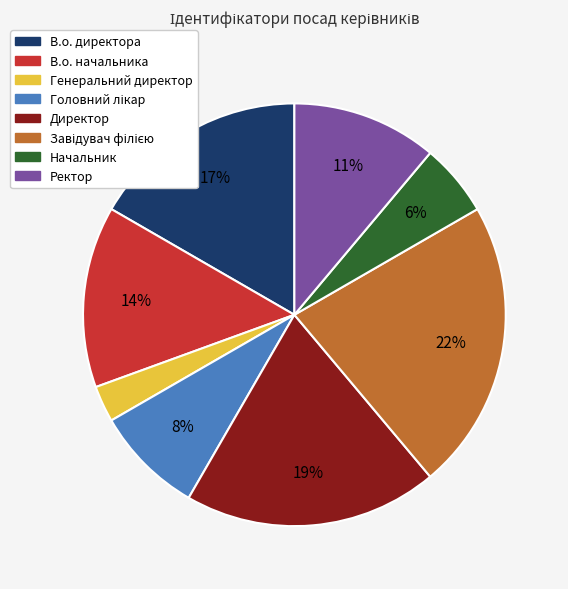

To the nearest percent, what is the difference between the largest and smallest slice percentages?

19%